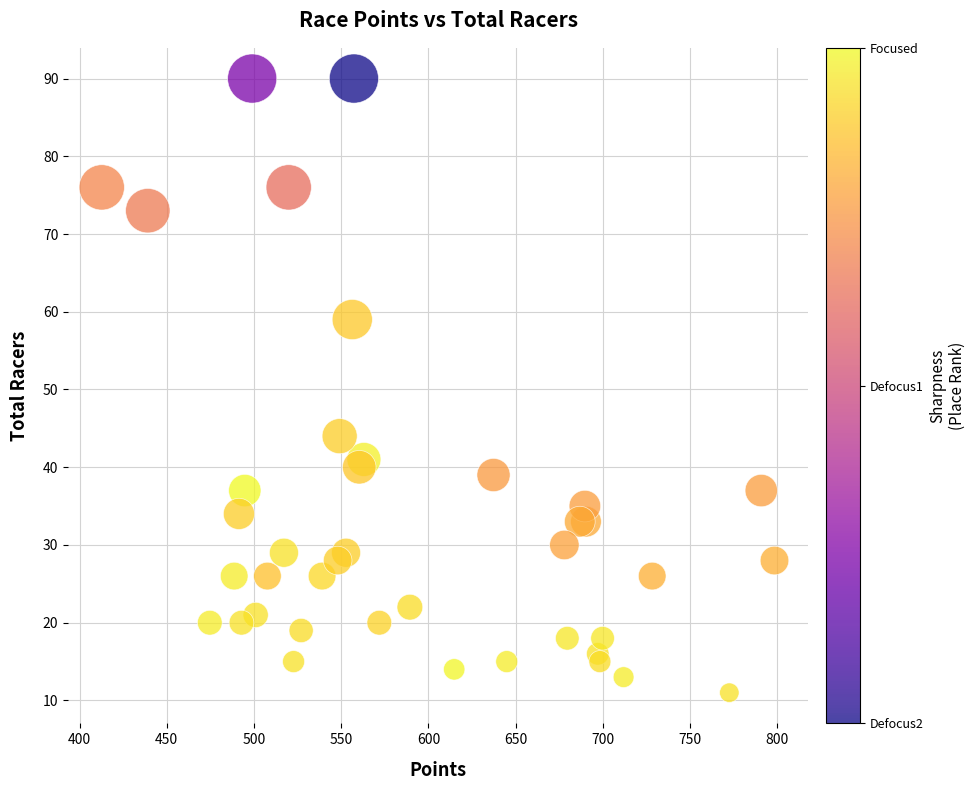

What Y value in the scatter plot is closest to 50?

44